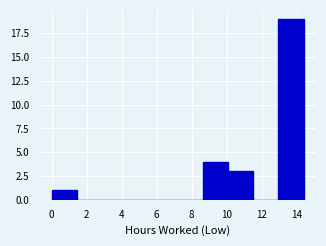

Over which range of the x-axis is the bar tallest?

12.96 to 14.40